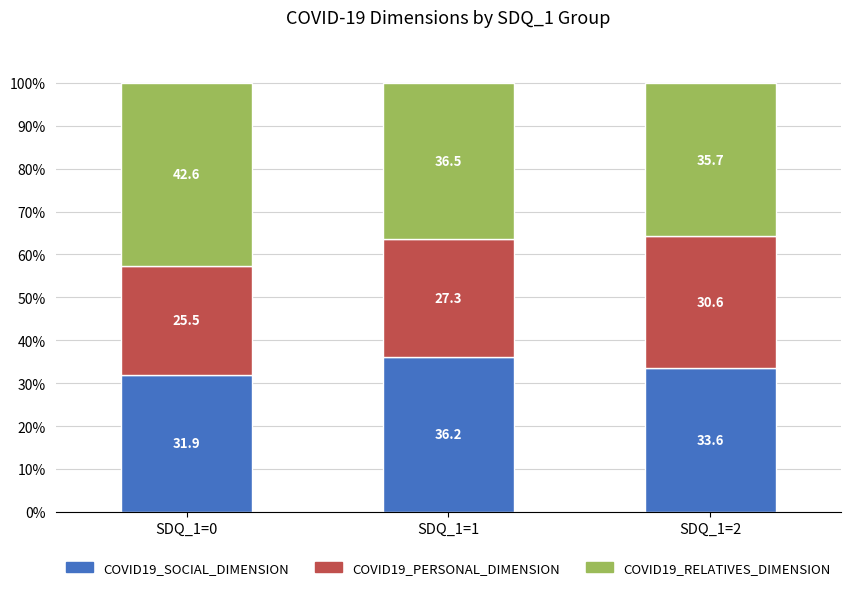

Reading right to left, what are the values for COVID19_SOCIAL_DIMENSION?

33.6	36.2	31.9